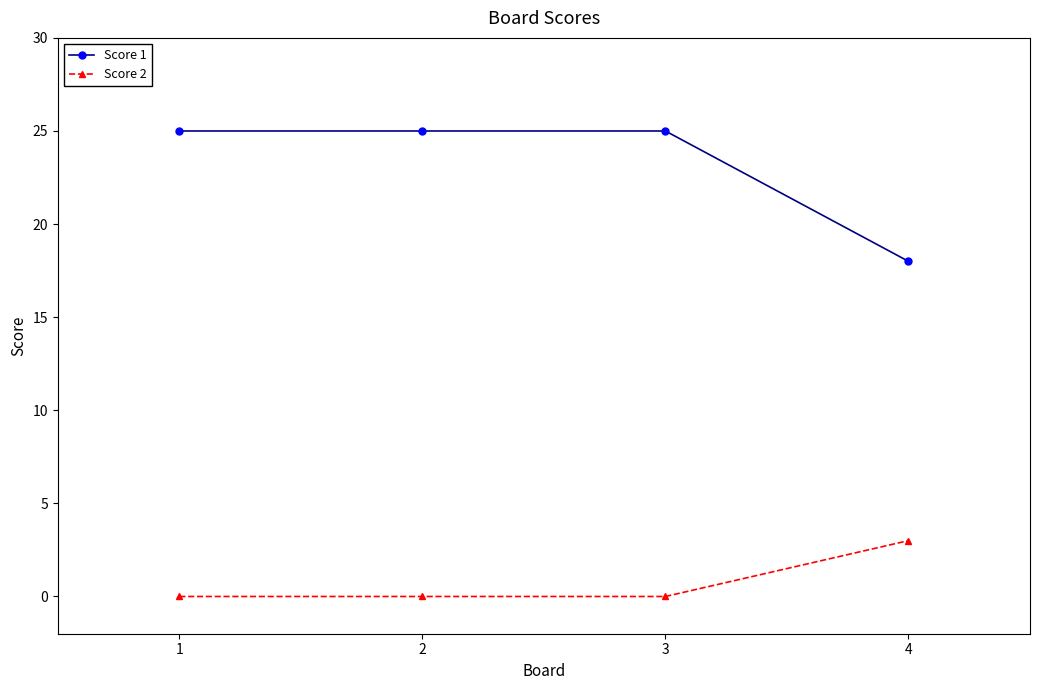

Which category has the lowest value in the Score 1 series?

4